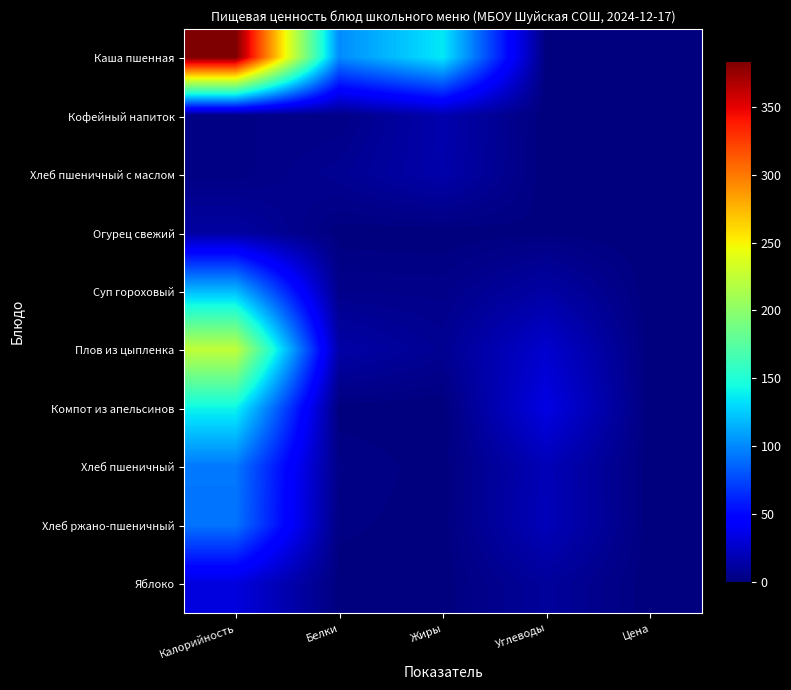

Reading right to left, transcribe all the data shown in this chart.

Каша пшенная: Цена=0.0	Углеводы=0.0	Жиры=136.0	Белки=101.0	Калорийность=384.1
Кофейный напиток: Цена=0.0	Углеводы=0.0	Жиры=16.0	Белки=3.0	Калорийность=3.0
Хлеб пшеничный с маслом: Цена=0.0	Углеводы=0.0	Жиры=15.0	Белки=7.0	Калорийность=2.0
Огурец свежий: Цена=0.0	Углеводы=1.1	Жиры=0.1	Белки=0.4	Калорийность=12.0
Суп гороховый: Цена=0.0	Углеводы=13.0	Жиры=4.0	Белки=4.4	Калорийность=118.6
Плов из цыпленка: Цена=0.0	Углеводы=27.0	Жиры=7.0	Белки=14.0	Калорийность=224.0
Компот из апельсинов: Цена=0.0	Углеводы=34.0	Жиры=0.0	Белки=0.5	Калорийность=141.0
Хлеб пшеничный: Цена=0.0	Углеводы=19.3	Жиры=0.4	Белки=3.2	Калорийность=93.5
Хлеб ржано-пшеничный: Цена=0.0	Углеводы=20.0	Жиры=0.4	Белки=2.0	Калорийность=92.0
Яблоко: Цена=0.0	Углеводы=9.8	Жиры=0.4	Белки=0.4	Калорийность=32.0